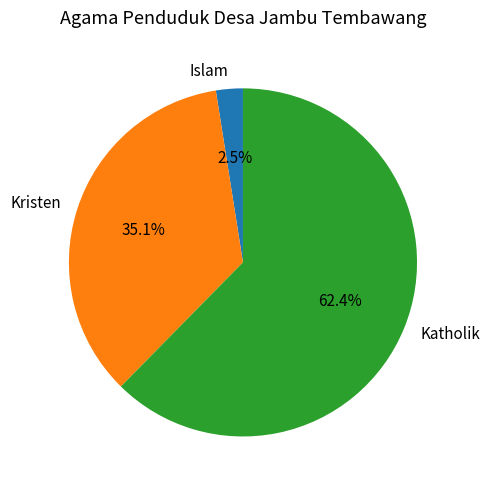

Which category has the biggest portion of the pie?

Katholik